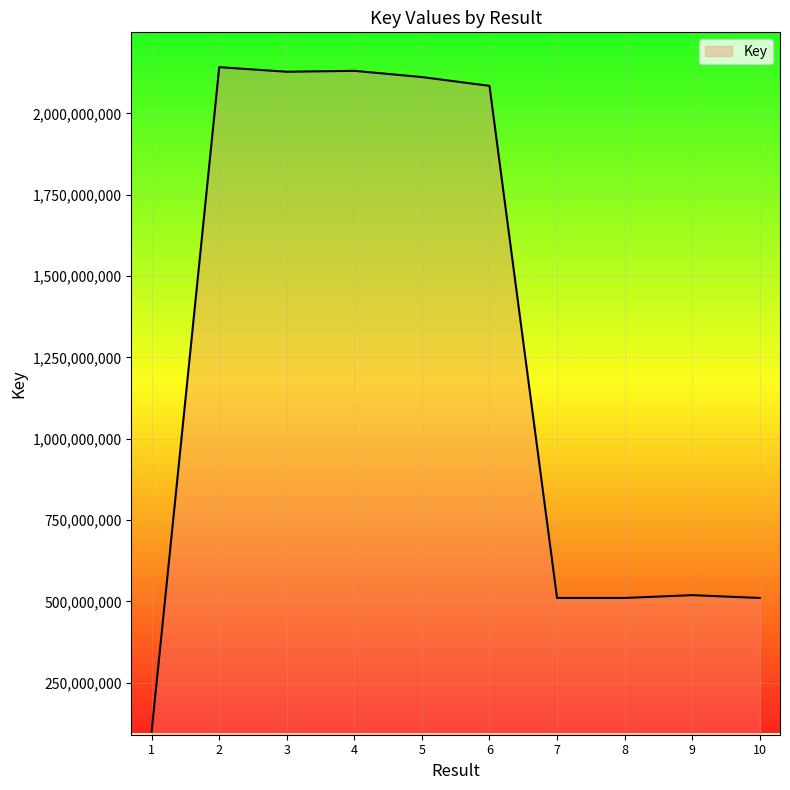

What is the approximate value at 1?

100336871